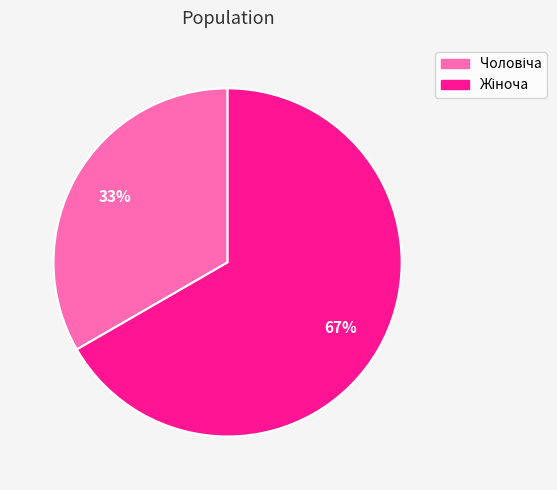

Is there any slice that represents more than half of the pie?

Yes